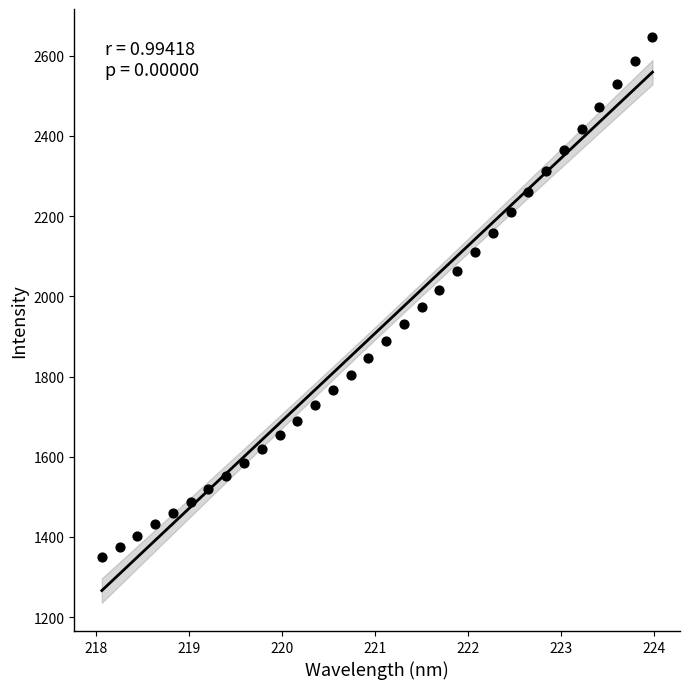

What is the range of X values (max minus min)?

5.9